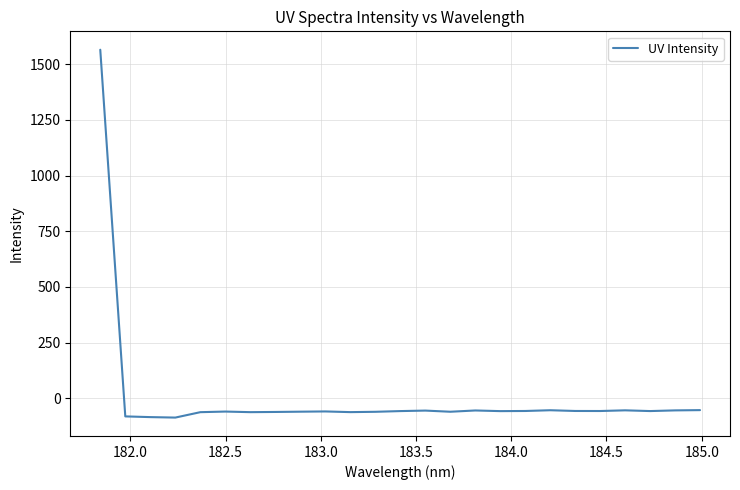

What is the greatest value displayed?

1564.9